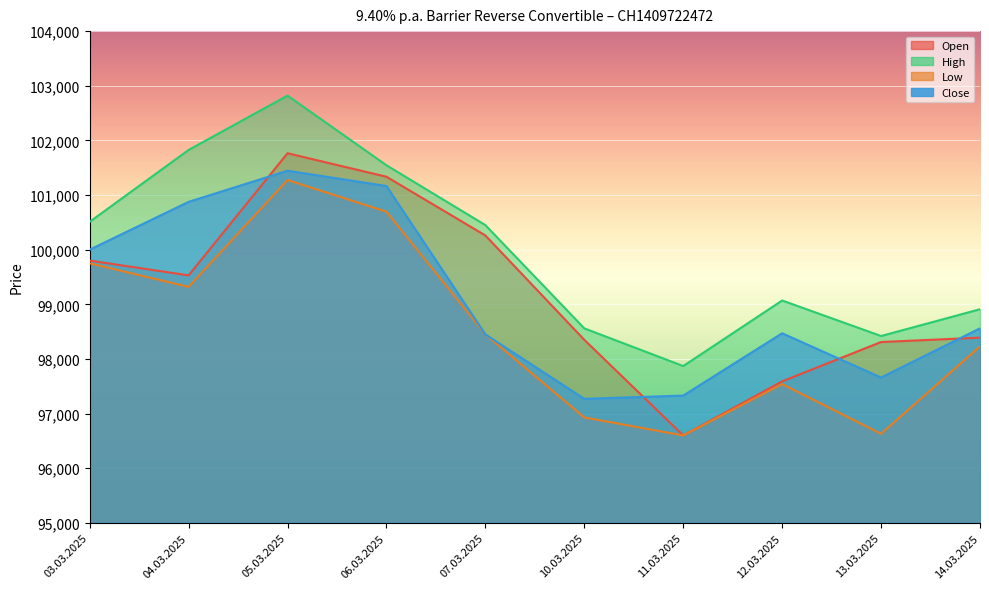

Reading right to left, transcribe all the data shown in this chart.

Open: 98390	98310	97590	96600	98350	100260	101335	101765	99530	99800
High: 98910	98420	99070	97870	98560	100450	101545	102820	101825	100510
Low: 98230	96630	97540	96600	96930	98450	100695	101275	99320	99750
Close: 98560	97660	98470	97330	97270	98450	101165	101445	100875	100000